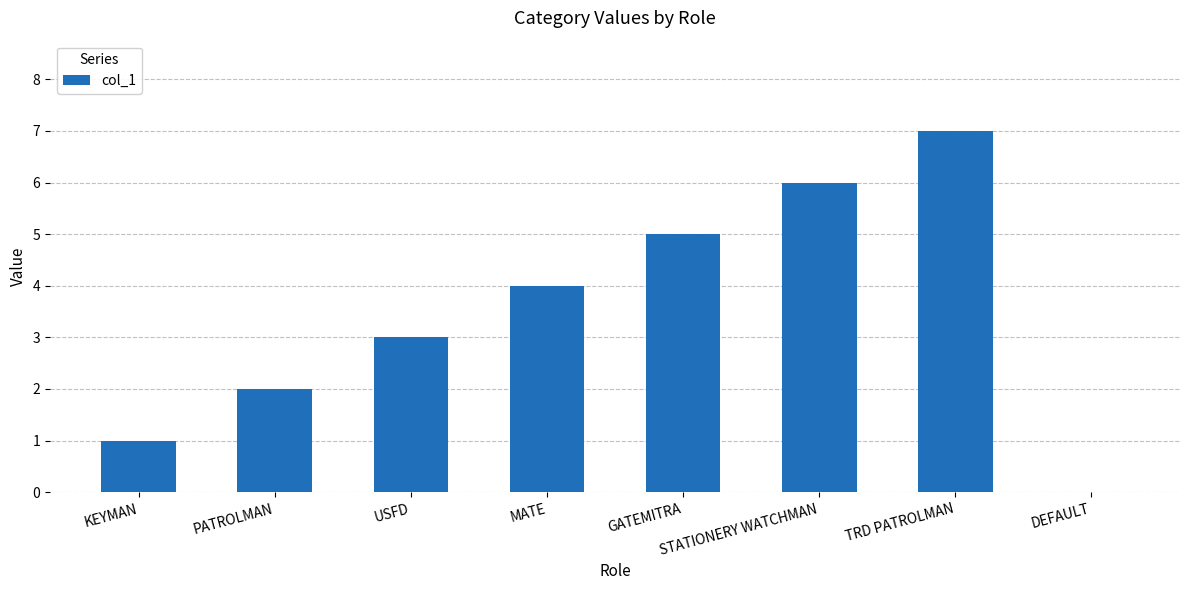

Between MATE and USFD, which is larger?

MATE